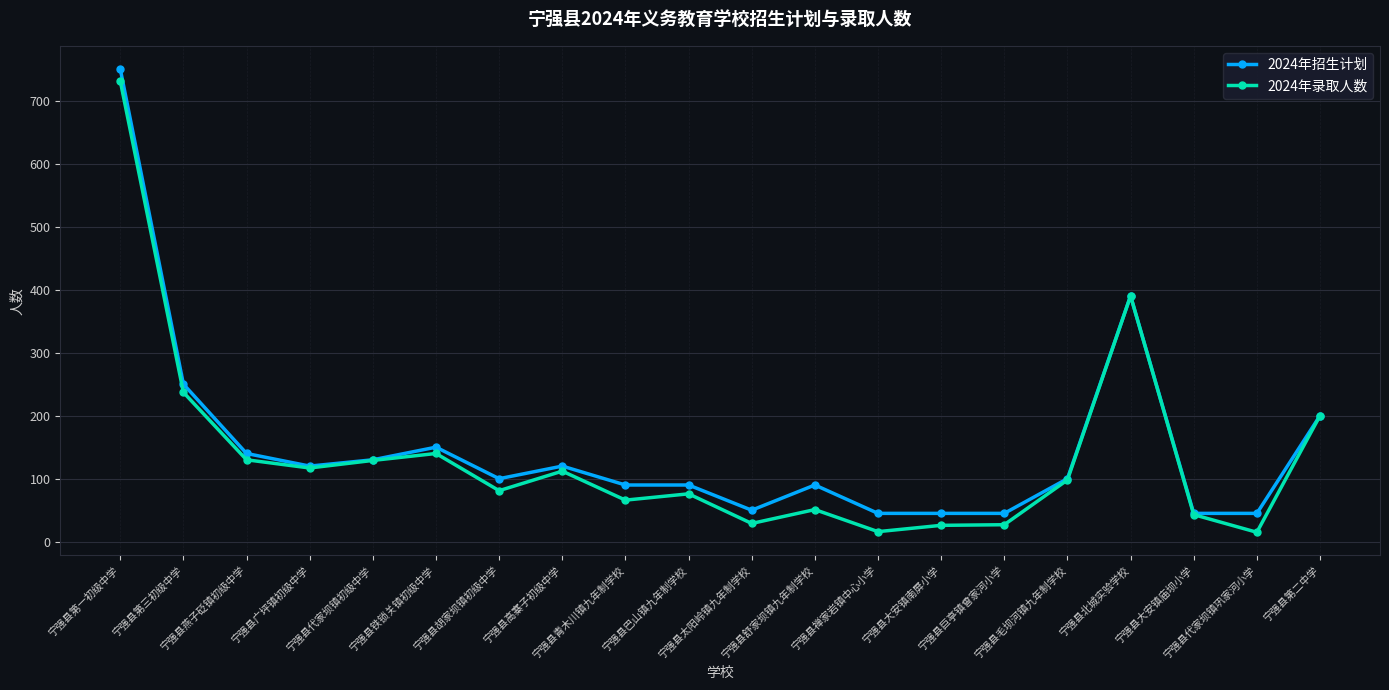

What is the difference between the second highest and second lowest values in the 2024年招生计划 series?

345